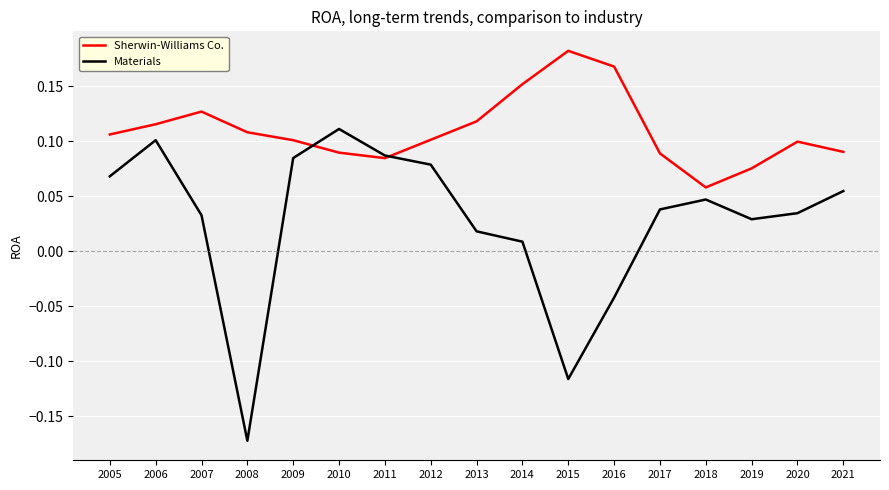

Between 2010 and 2017, which series saw the biggest shift?

Materials